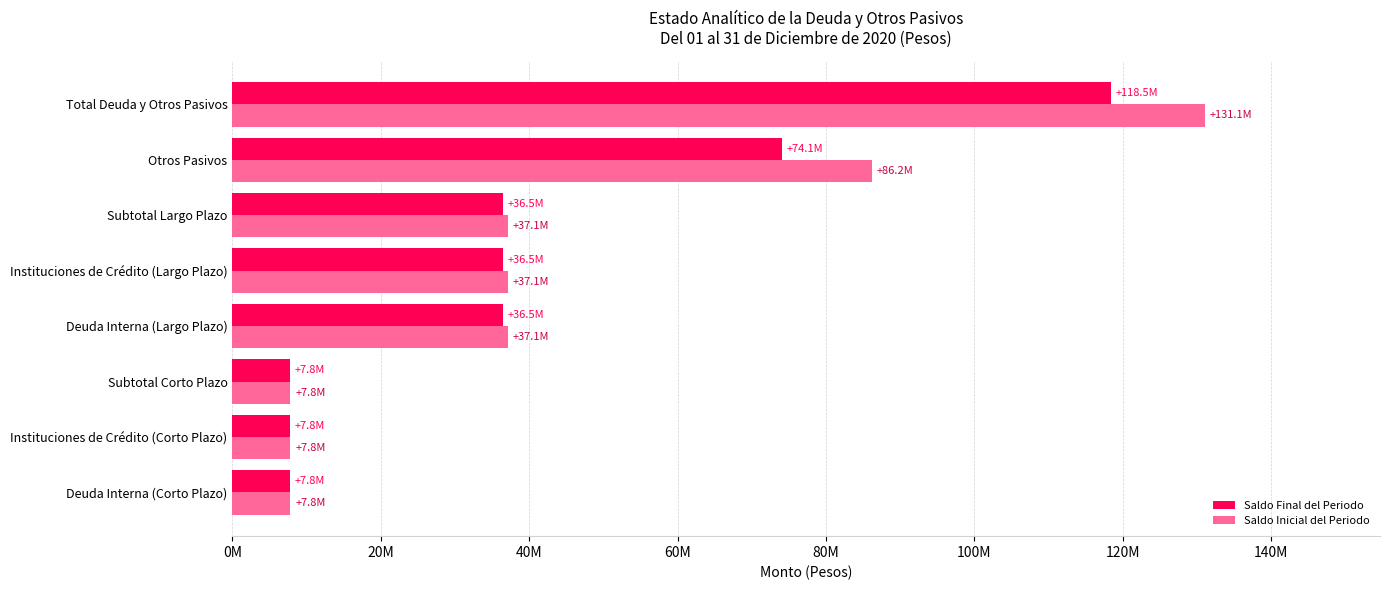

How many bars are there in total?

16